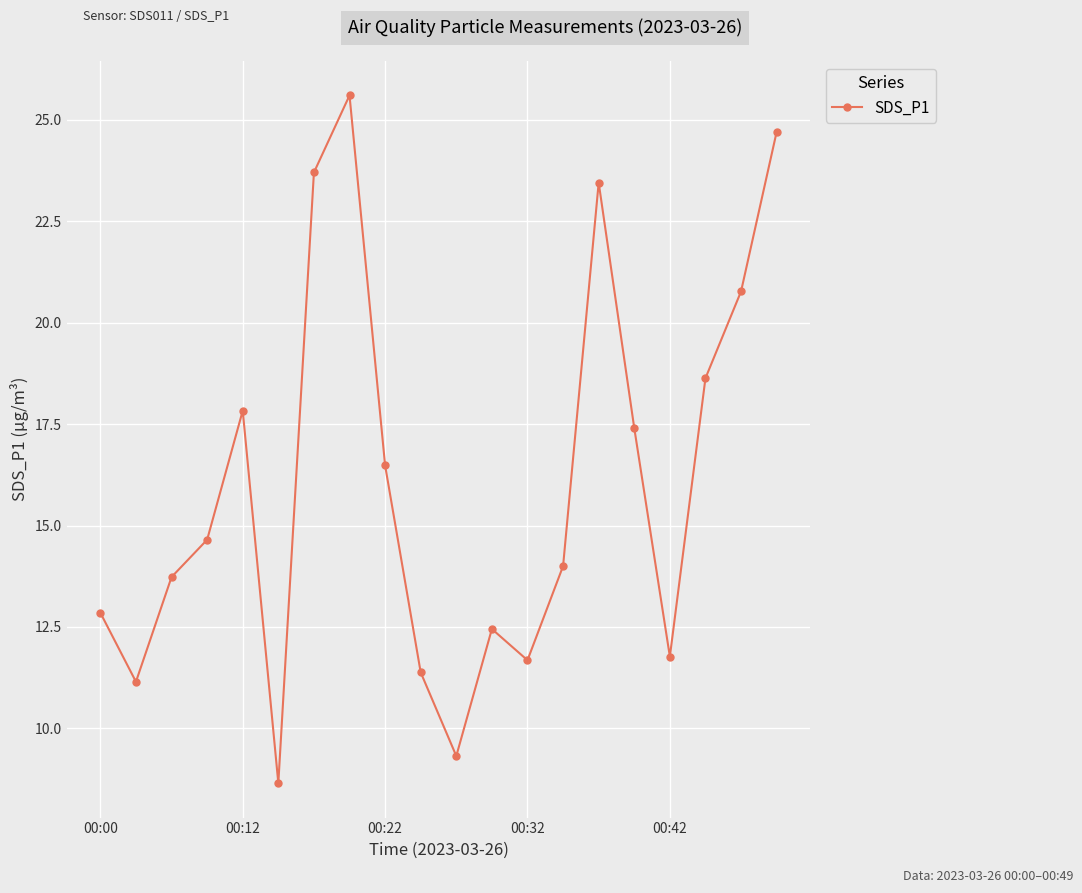

Count the number of data series in this chart.

1